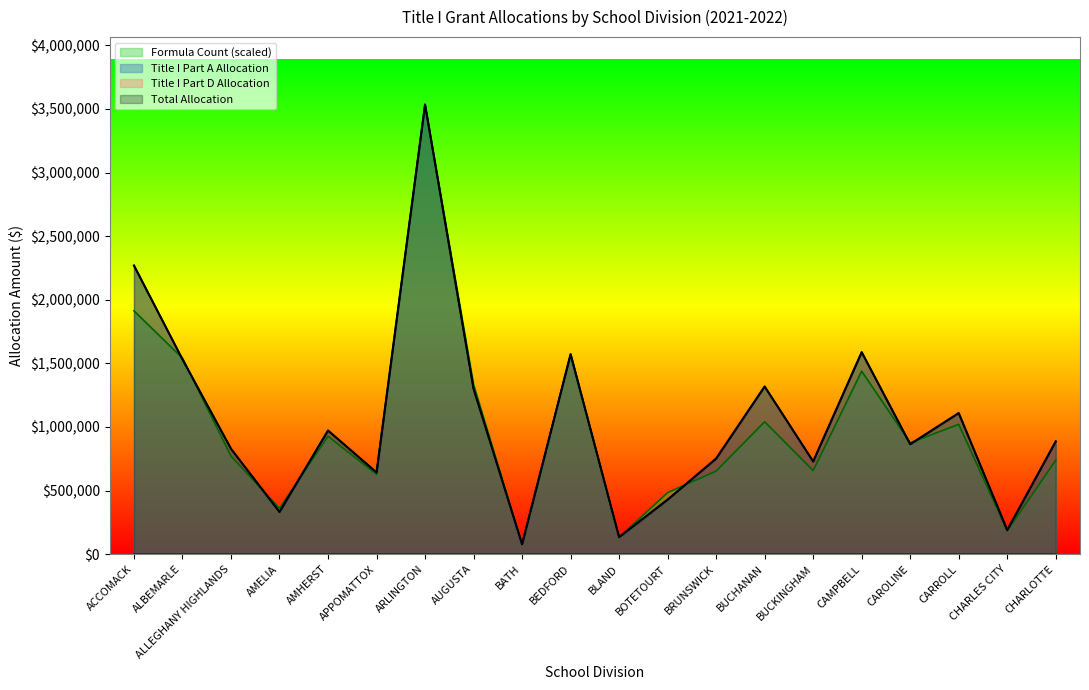

Reading left to right, list all the values displayed in this chart.

Formula Count: 1913208.2	1541685.1	771520.5	360675.7	927451.7	627792.6	3534892.8	1334228.8	77287.6	1566091.7	132880.5	484064.7	653555.2	1041349.3	657622.9	1438634.9	875926.6	1021010.5	183049.7	738978.3
Title I Part A Allocation: 2269560.5	1531856.8	828759.7	332126.1	972366.7	642711.0	3534892.8	1300682.6	78631.9	1573001.9	134337.4	428932.2	751879.5	1318513.9	728924.3	1588261.4	864656.2	1109564.7	189166.2	886938.5
Total Allocation: 2269560.5	1531856.8	828759.7	332126.1	972366.7	642711.0	3534892.8	1300682.6	78631.9	1573001.9	134337.4	428932.2	751879.5	1318513.9	728924.3	1588261.4	864656.2	1109564.7	189166.2	886938.5